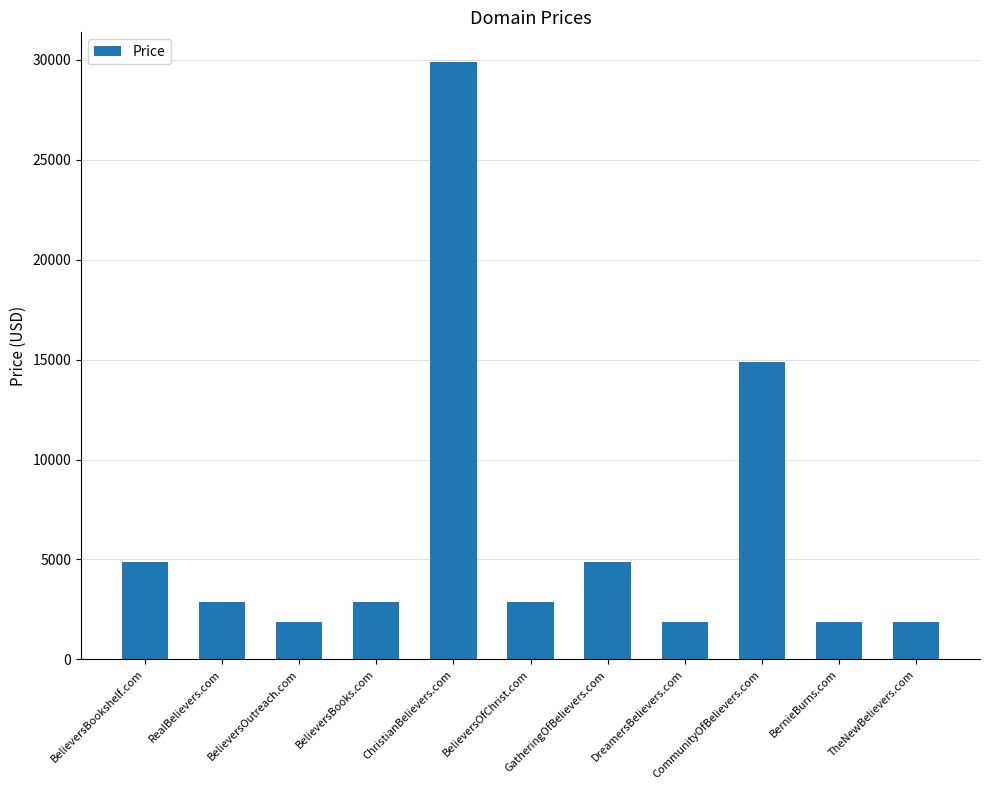

What is the average value?

6433